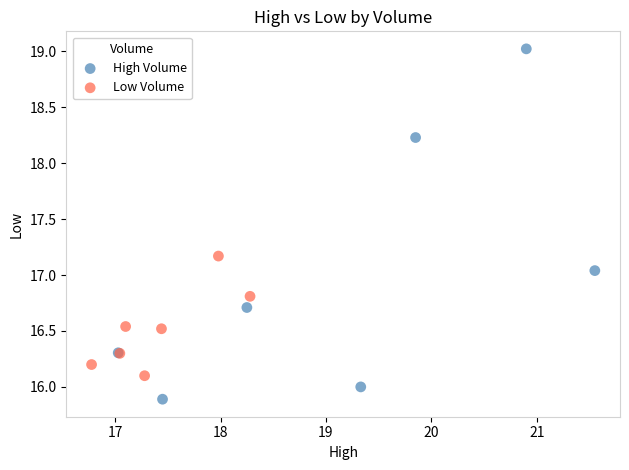

Which series has the largest Y range (max minus min)?

High Volume